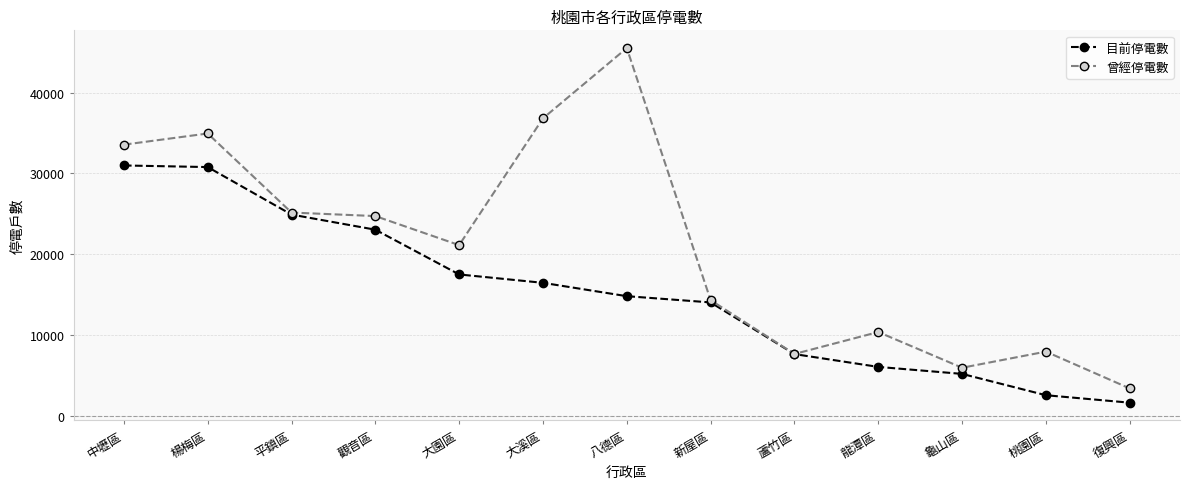

Which series has the widest spread of values?

曾經停電數